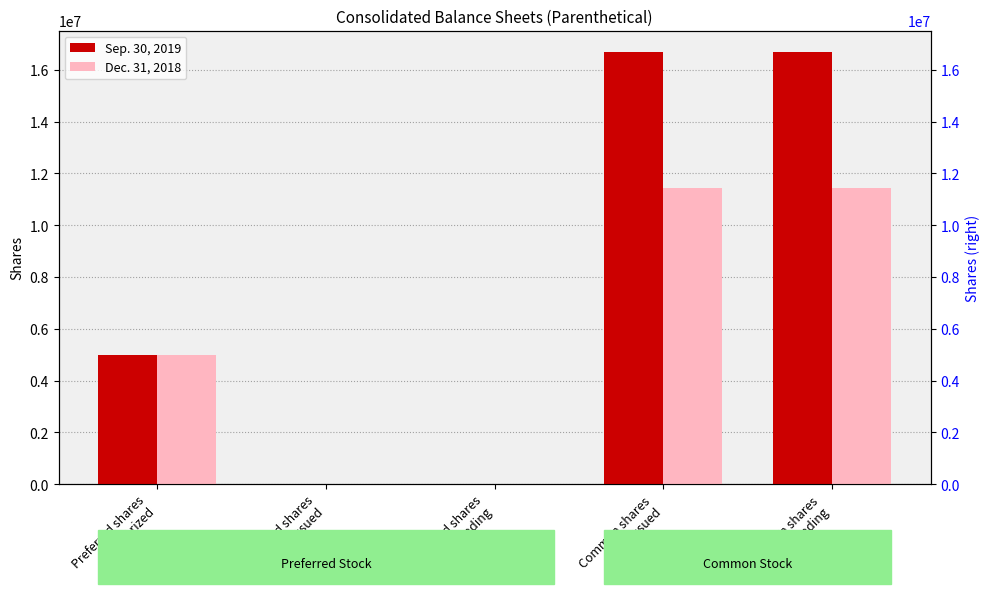

What position from the right is Common shares
issued?

2